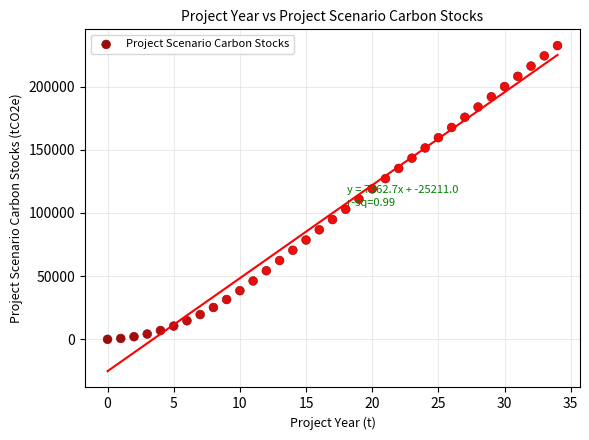

What is the range of Y values (max minus min)?

232500